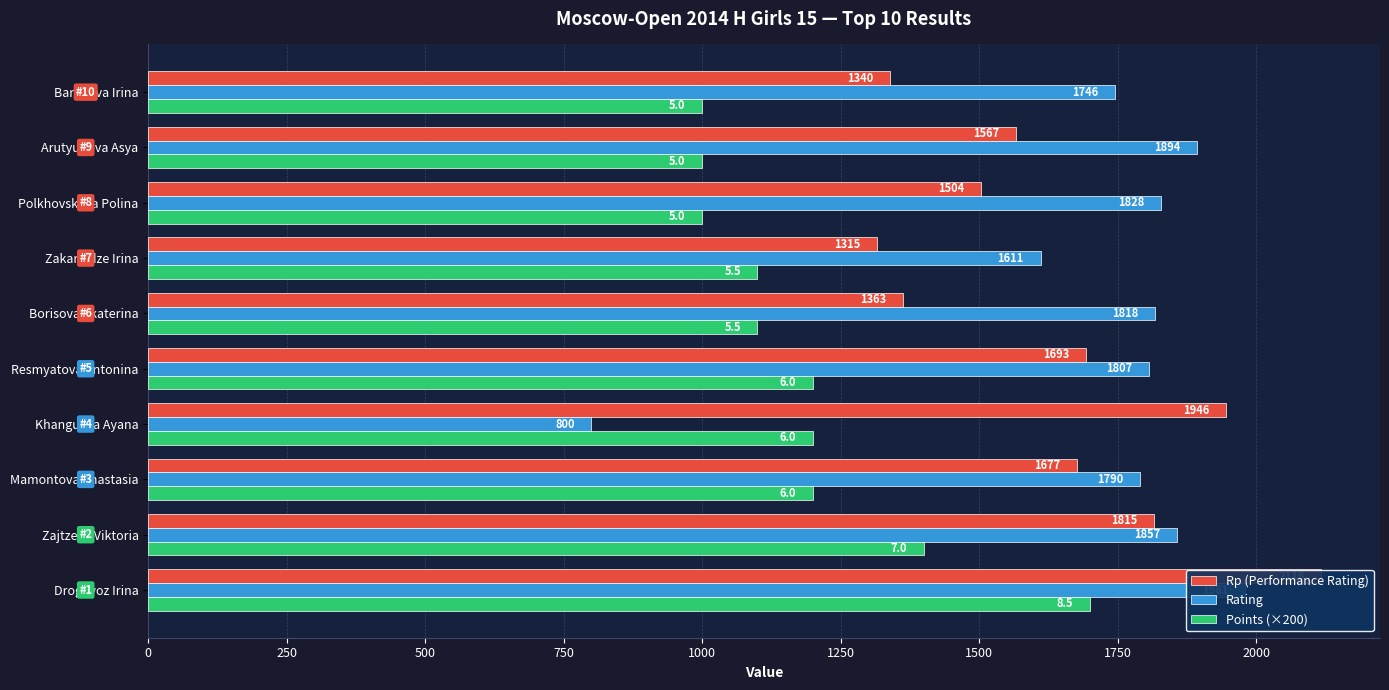

What is the difference between the highest and lowest values at Arutyunova Asya?

894